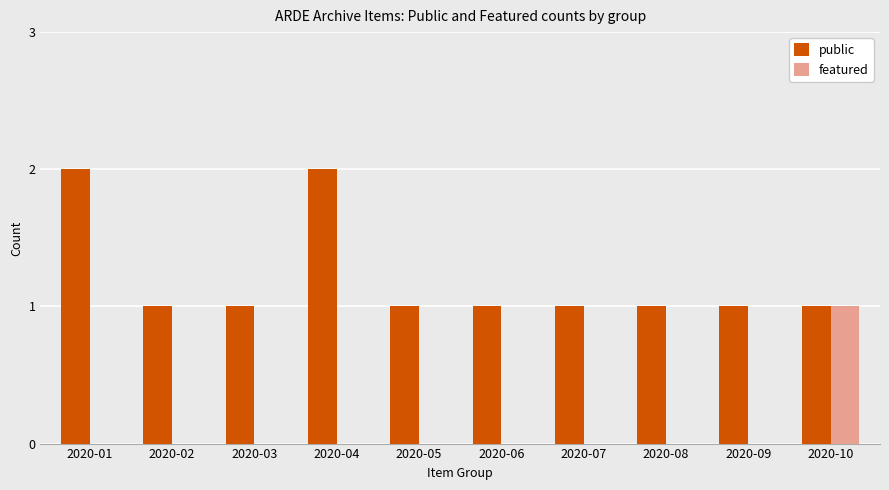

At which label does featured reach its peak?

2020-10